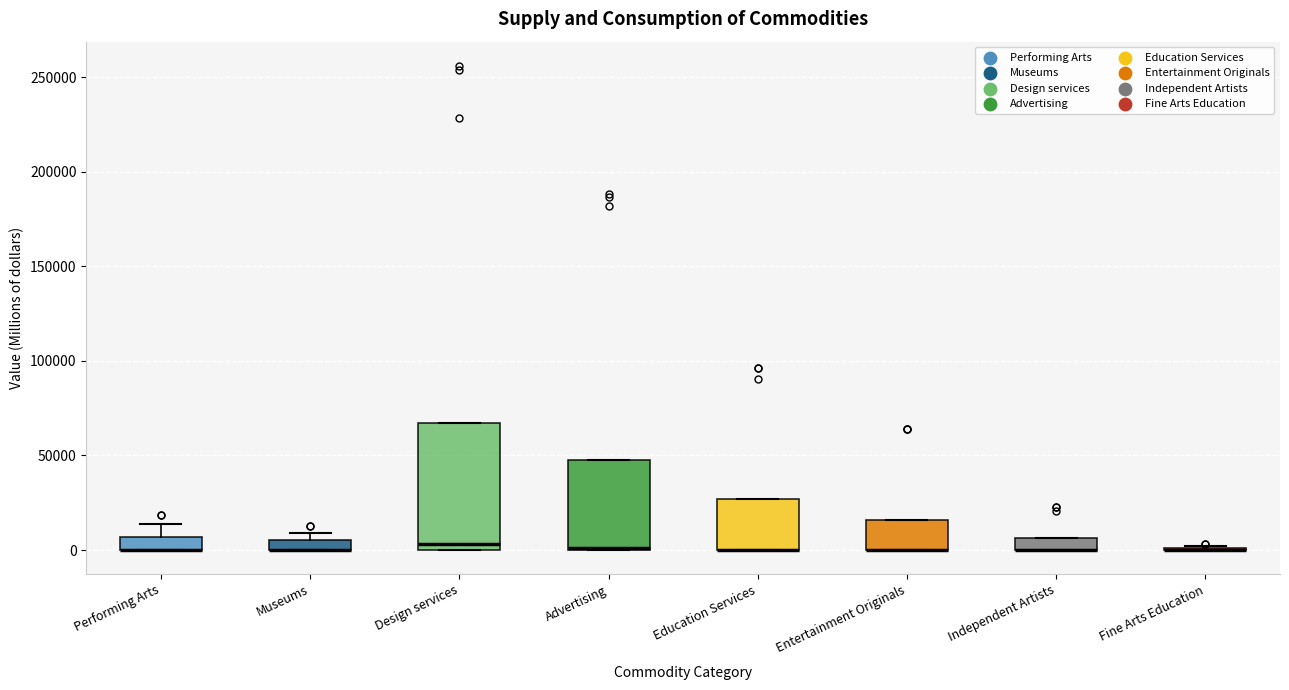

Where is the lower edge of the box for Advertising on the y-axis? The values are not printed on the chart, so give them approximately, as read against the axis.

0